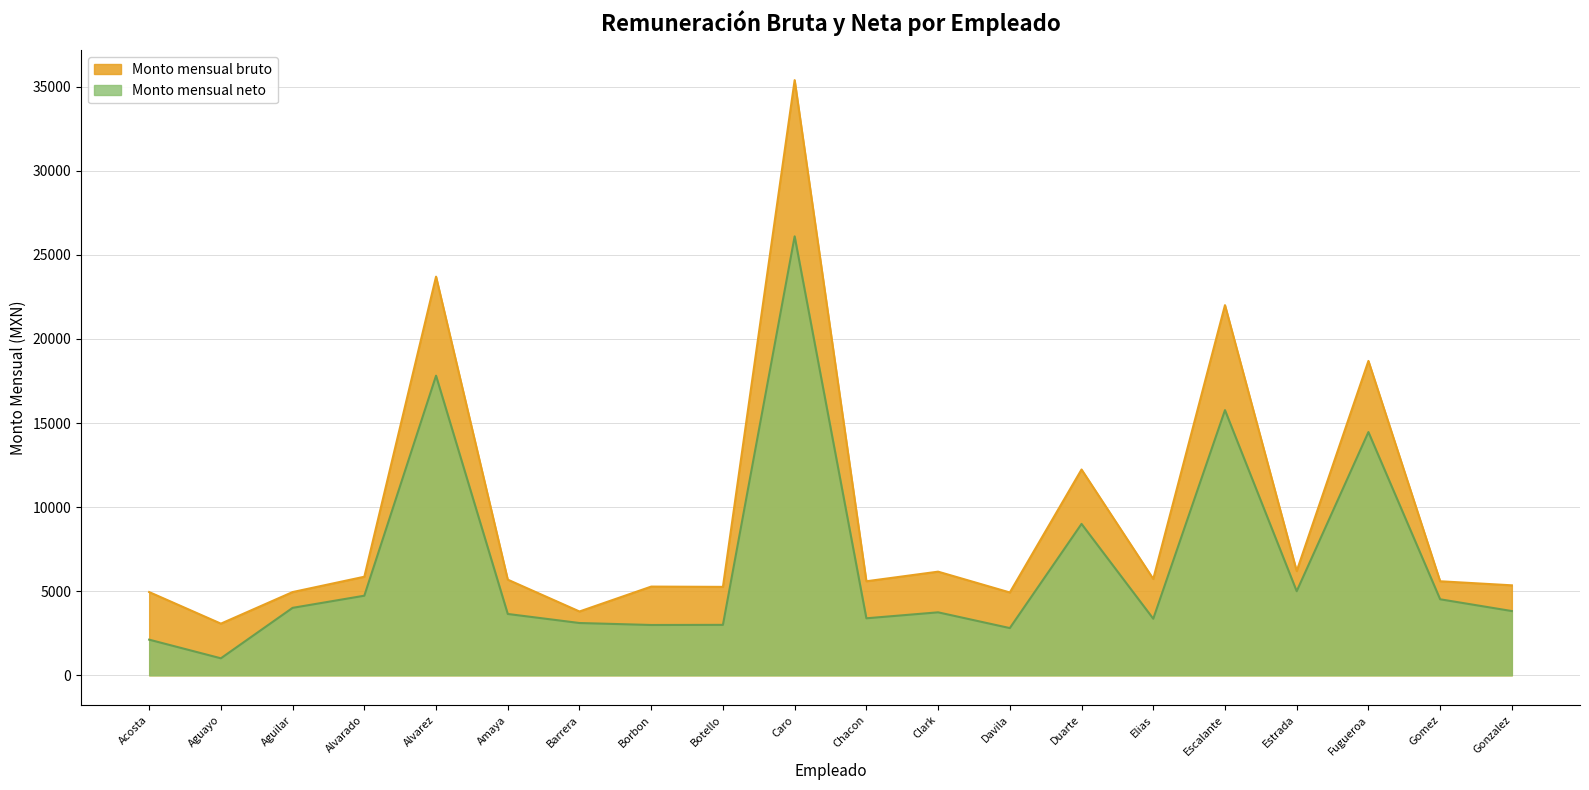

Rank the series by their average value, from lowest to highest.

Monto mensual neto, Monto mensual bruto